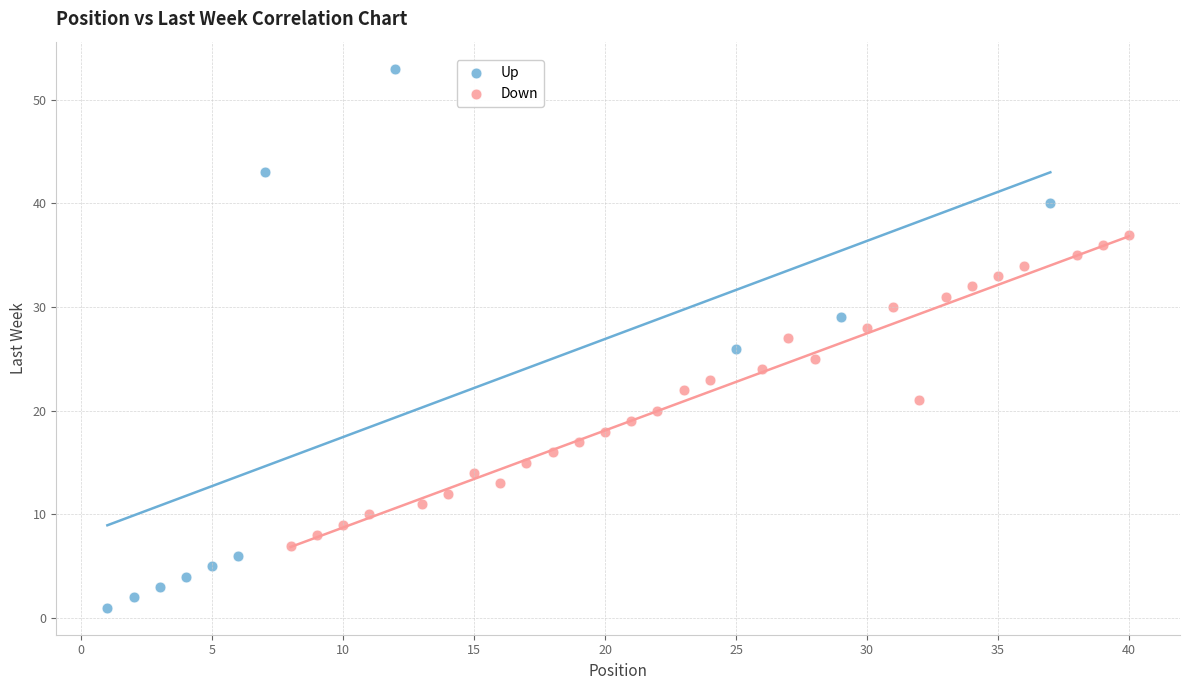

Which series reaches the maximum Y coordinate?

Up